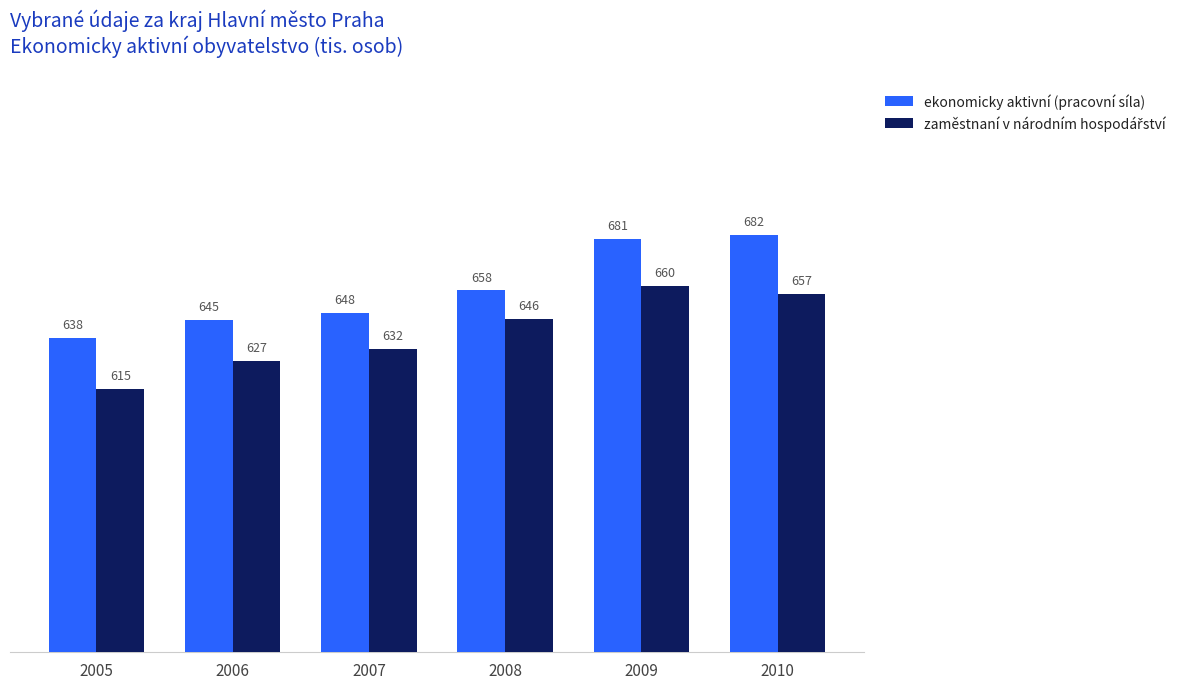

Which category has the highest value across all series?

2010